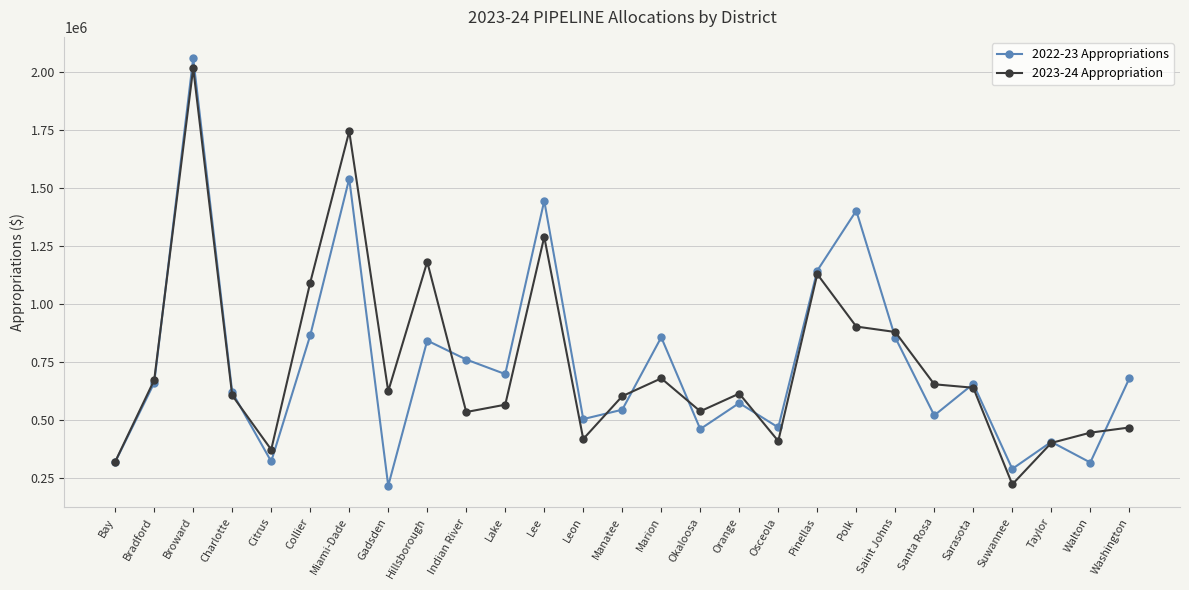

What is the value of the 2023-24 Appropriation point at the 19th from the left?

1127656